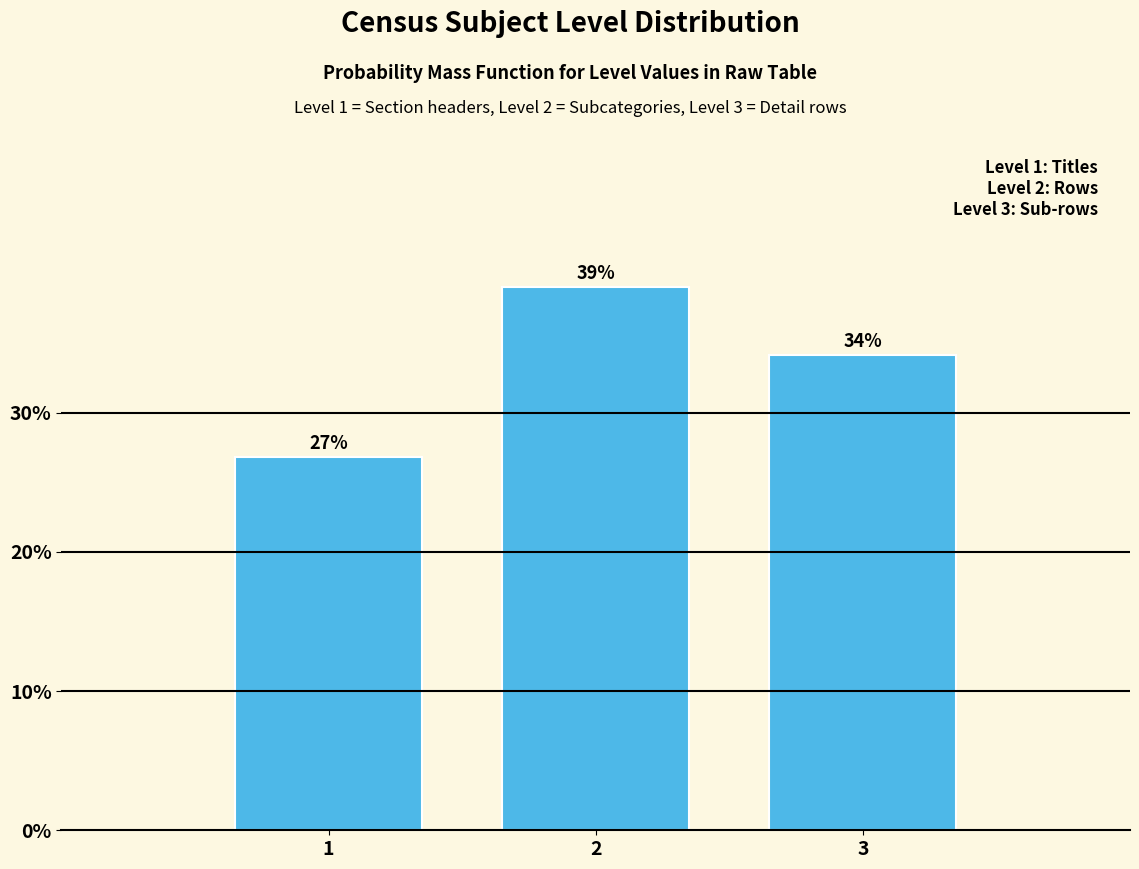

The value at 2 is 39.0. True or false?

True